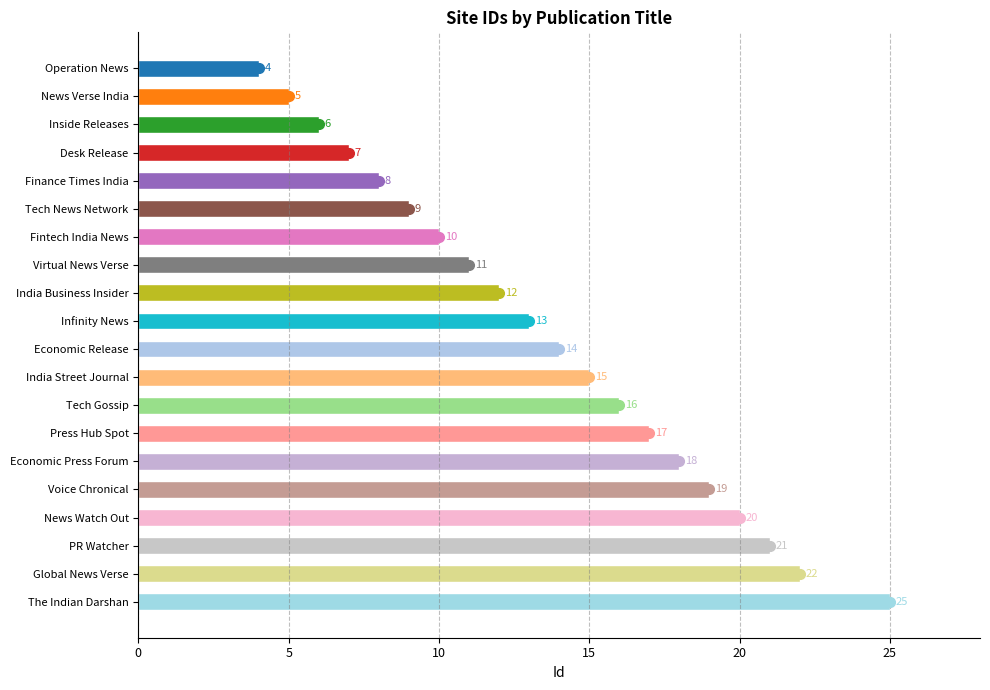

Reading top to bottom, transcribe all the data shown in this chart.

4	5	6	7	8	9	10	11	12	13	14	15	16	17	18	19	20	21	22	25